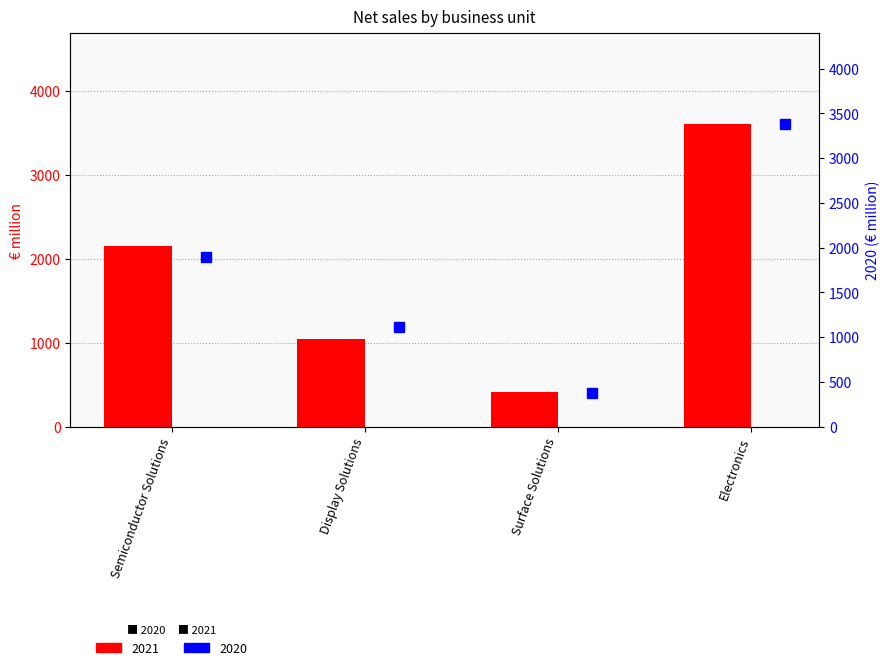

What is the approximate value of 2020 at Electronics?

3380